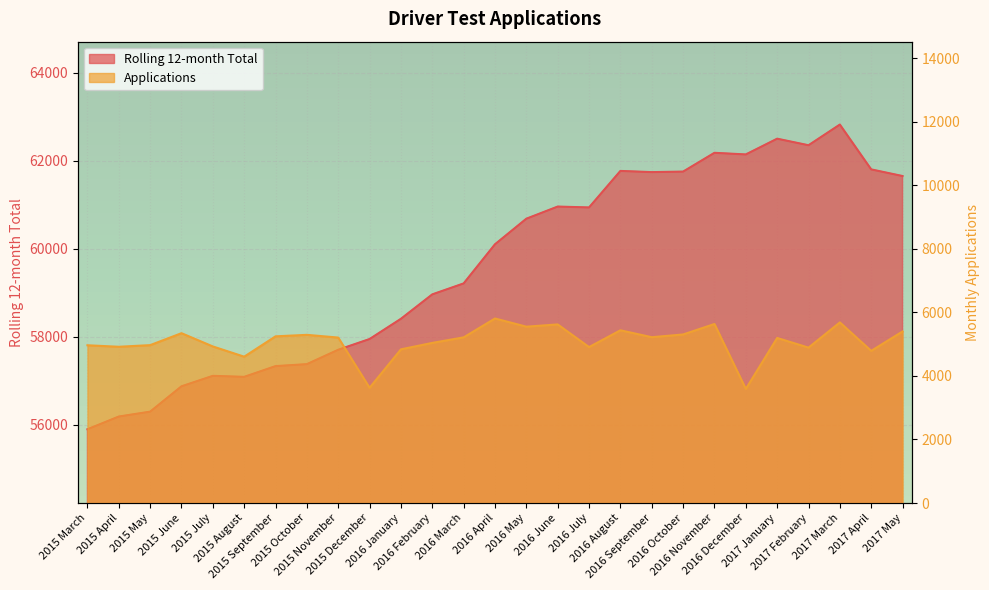

How many values in the Applications series exceed 5205?

13